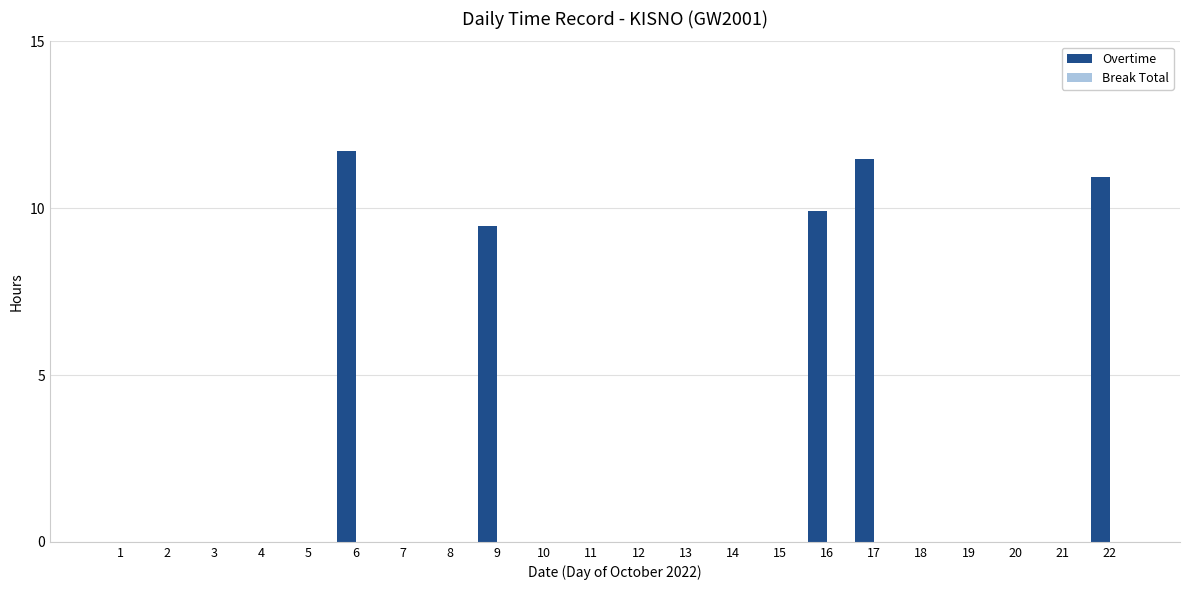

At which label is the value closest to 5?

9